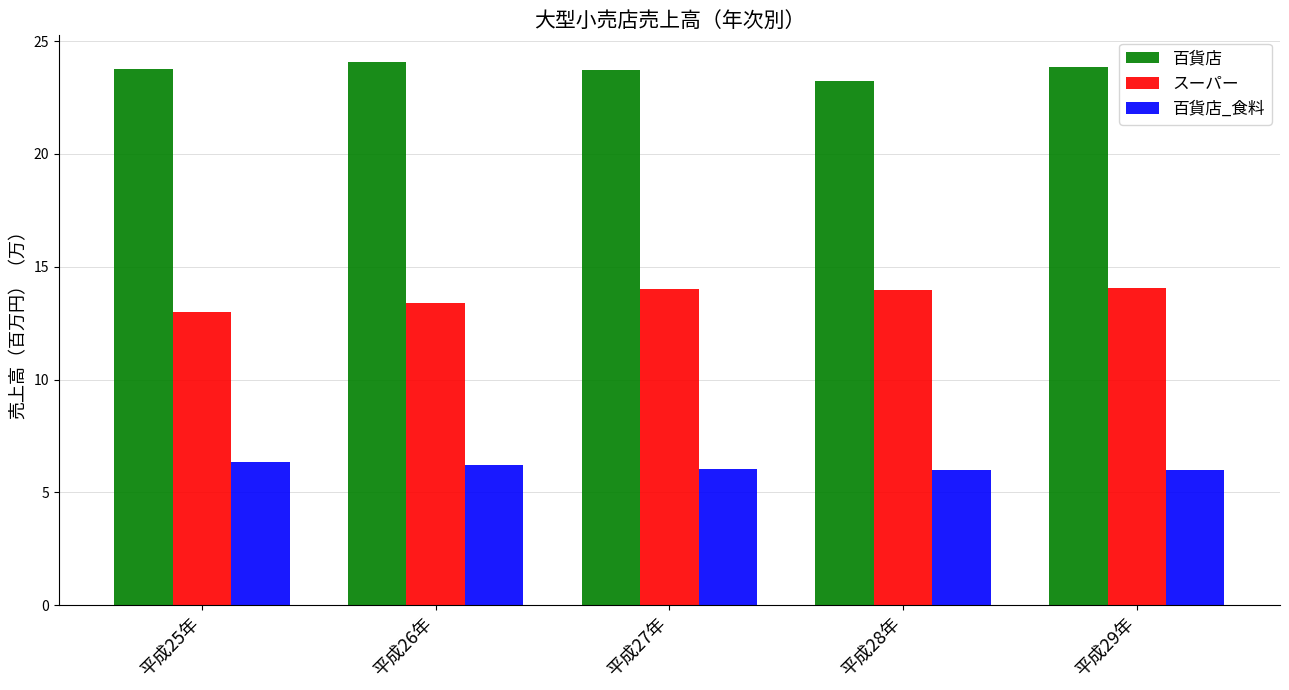

What is the maximum value shown in the chart?

24.1